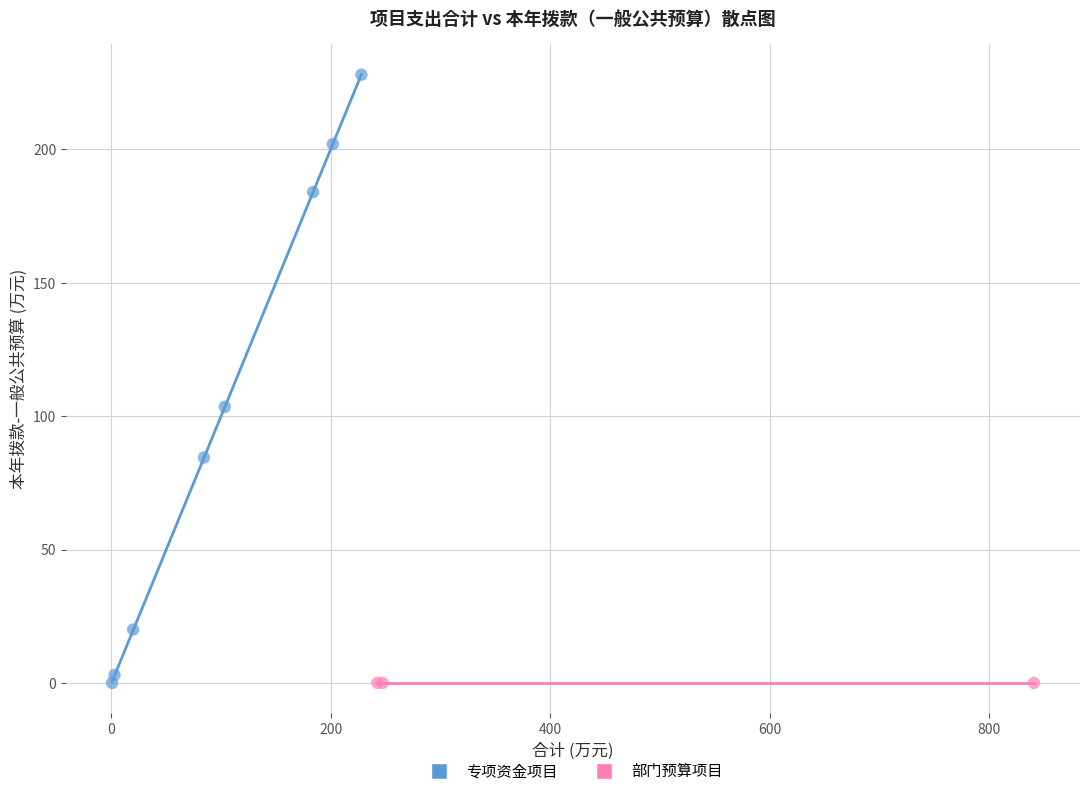

Which series reaches the maximum Y coordinate?

专项资金项目